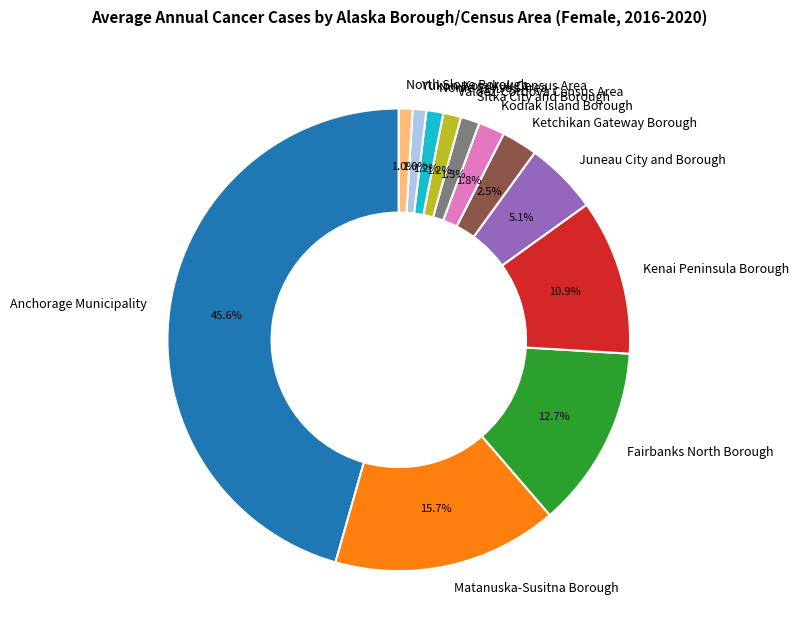

True or false: Sitka City and Borough accounts for 12% of the total.

False